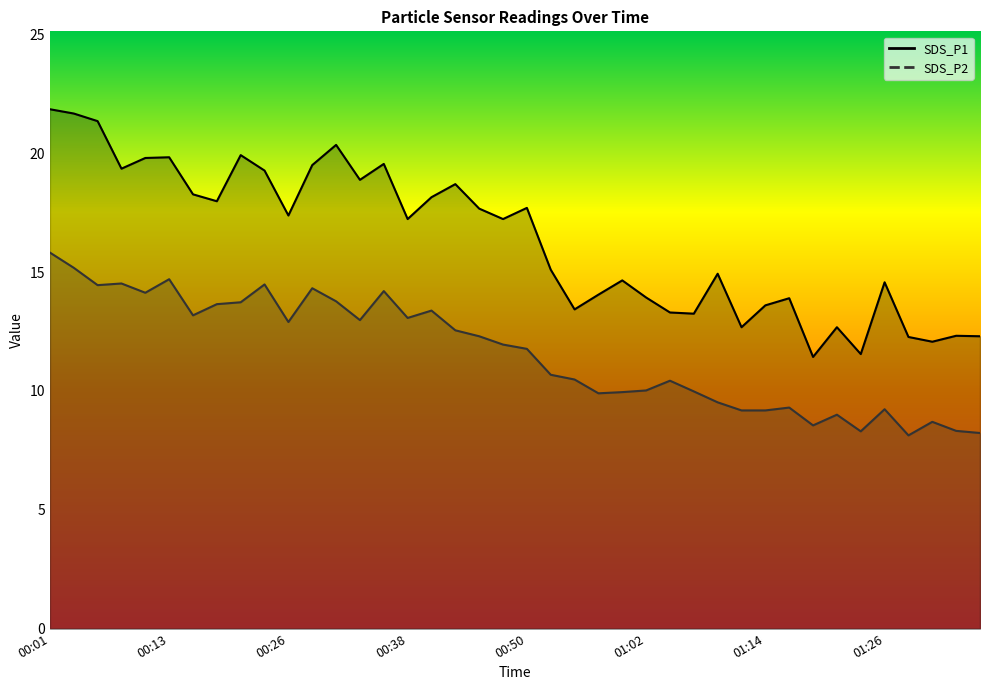

True or false: SDS_P2 and SDS_P1 cross at least once.

False